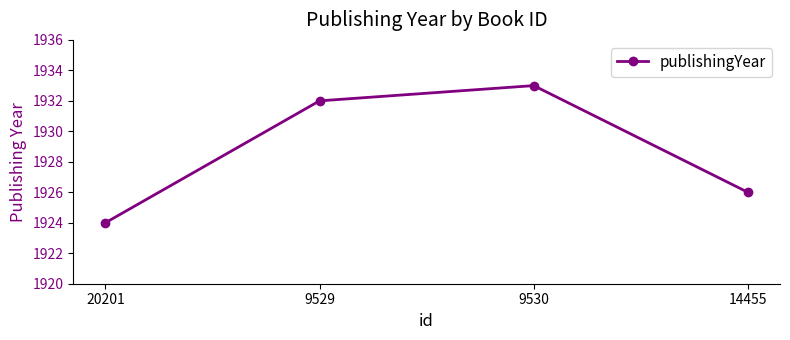

What is the sum of the values at 9529 and 20201?

3856